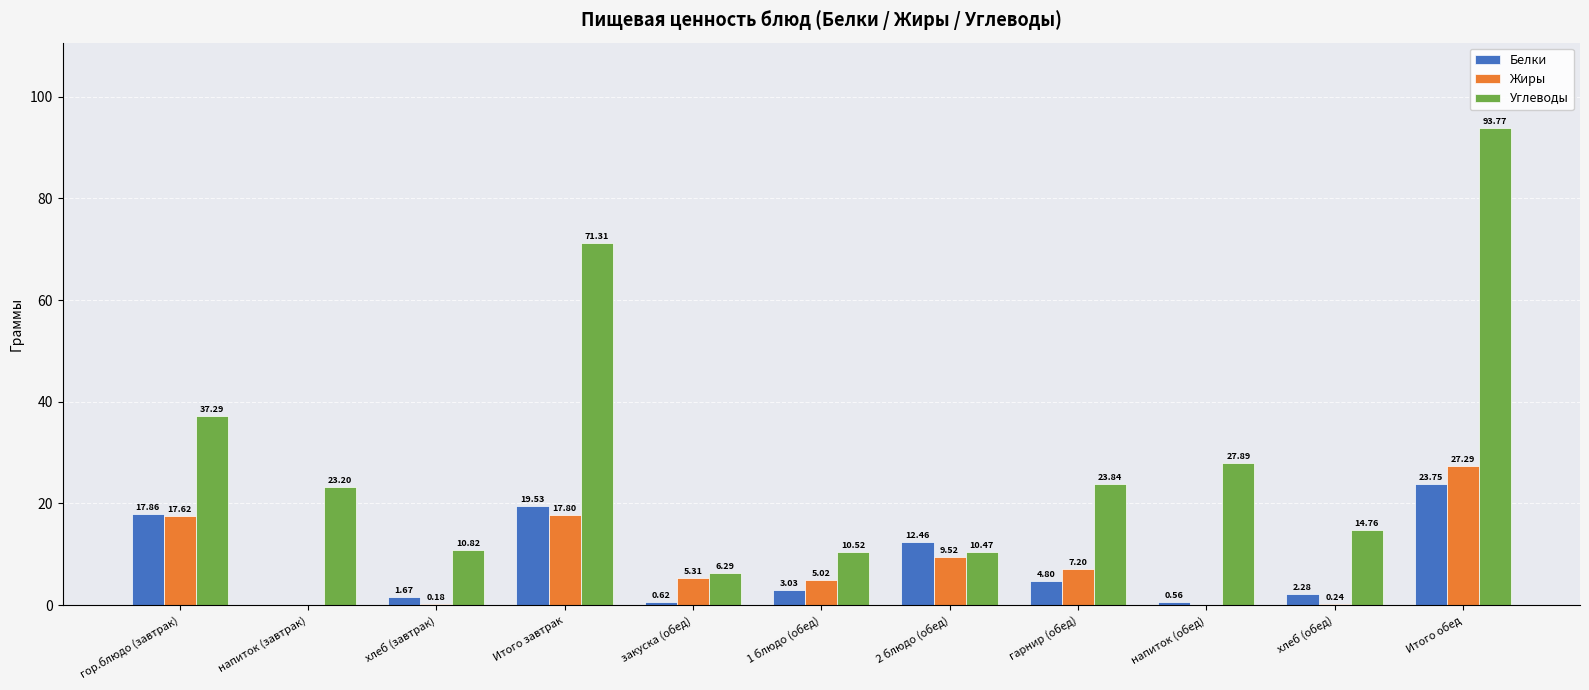

At which label does Жиры first exceed 5?

гор.блюдо (завтрак)